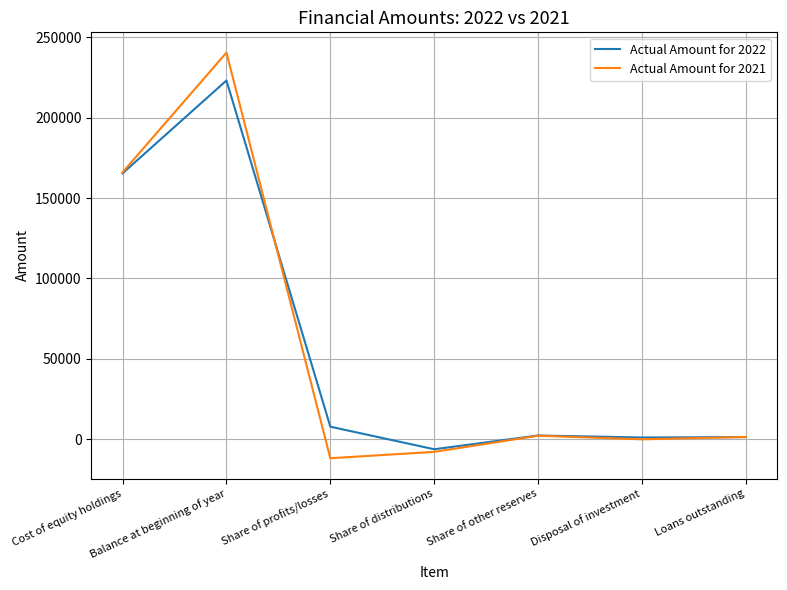

How many interior local peaks does the Actual Amount for 2022 series have?

2